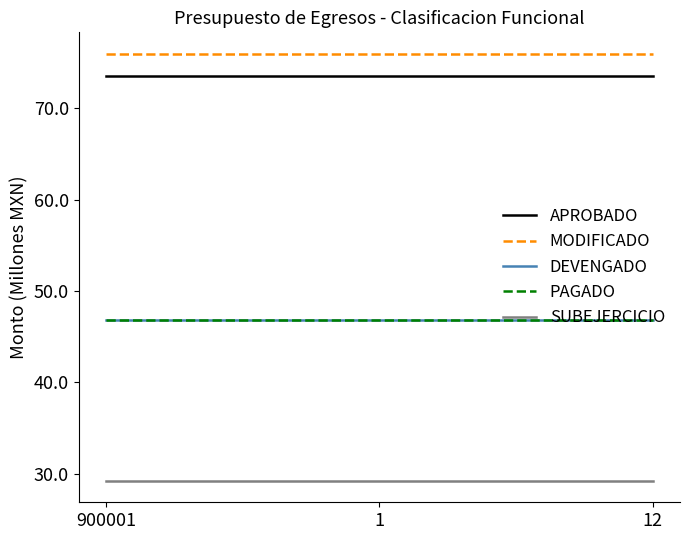

Reading left to right, what are all the values shown in this chart?

APROBADO: 73.6	73.6	73.6
MODIFICADO: 76.0	76.0	76.0
DEVENGADO: 46.8	46.8	46.8
PAGADO: 46.8	46.8	46.8
SUBEJERCICIO: 29.2	29.2	29.2